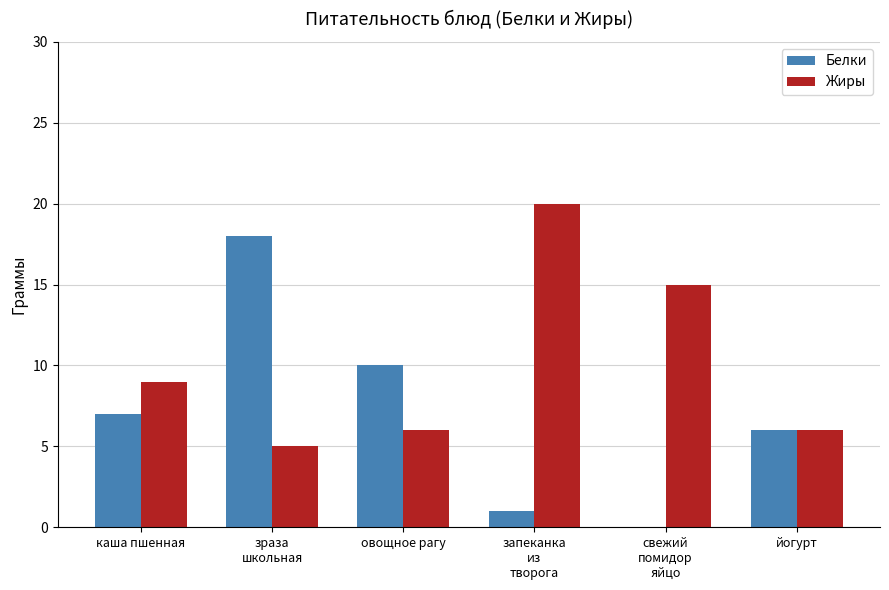

What are all the series names shown in the legend?

Белки, Жиры